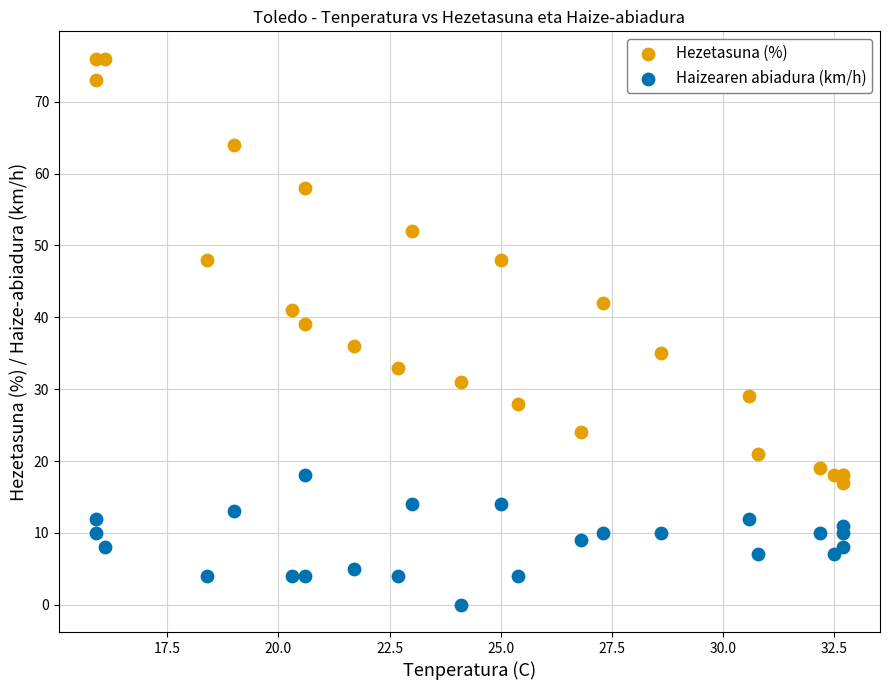

Across all series, what Y value is closest to 38?

39